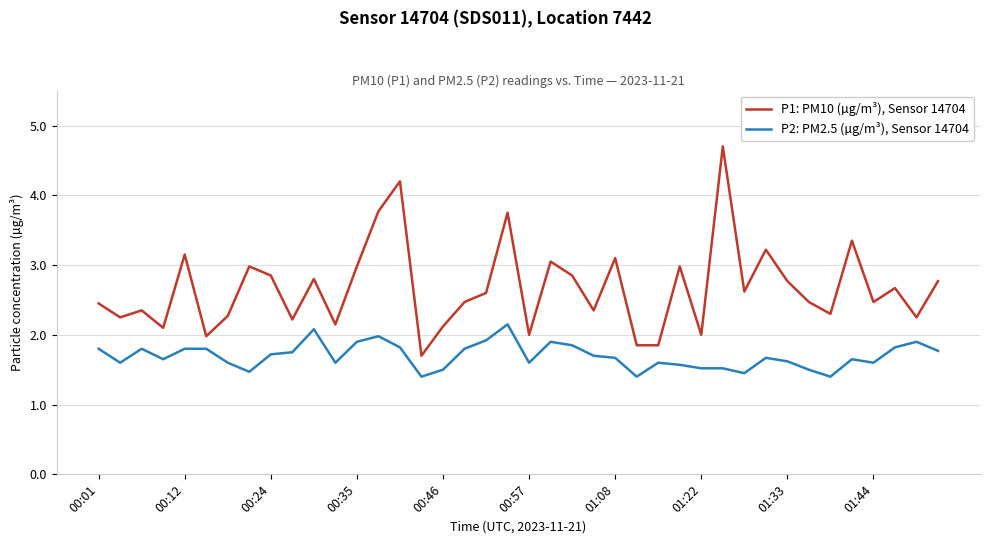

Which series has the largest range (max minus min)?

P1: PM10 (µg/m³), Sensor 14704